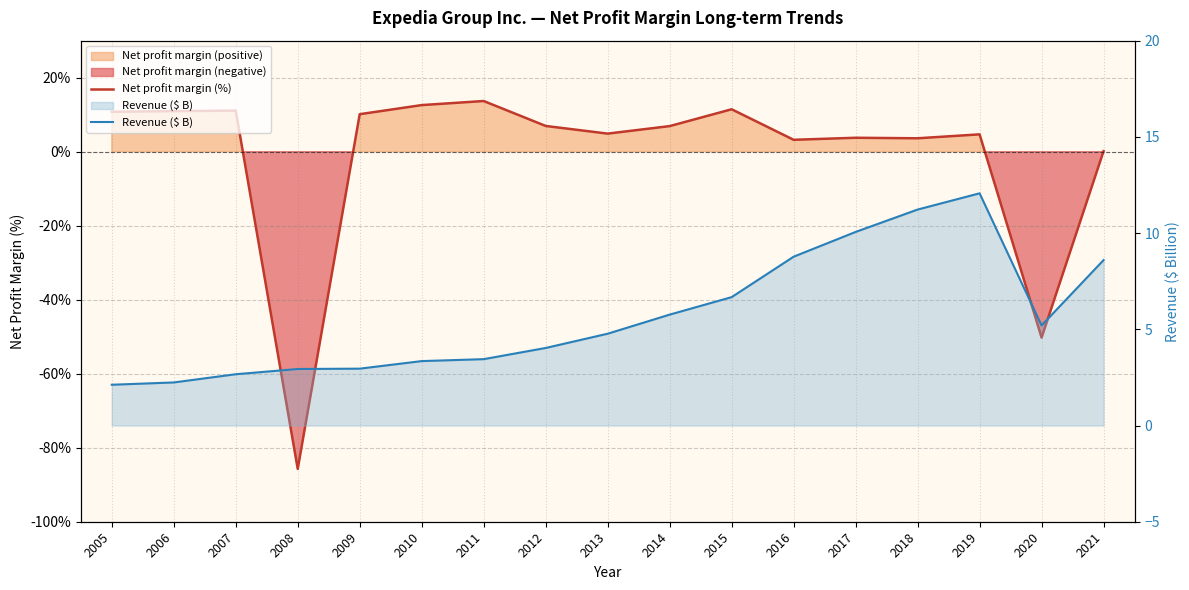

What is the sum of all Revenue ($ B) values?

96.9